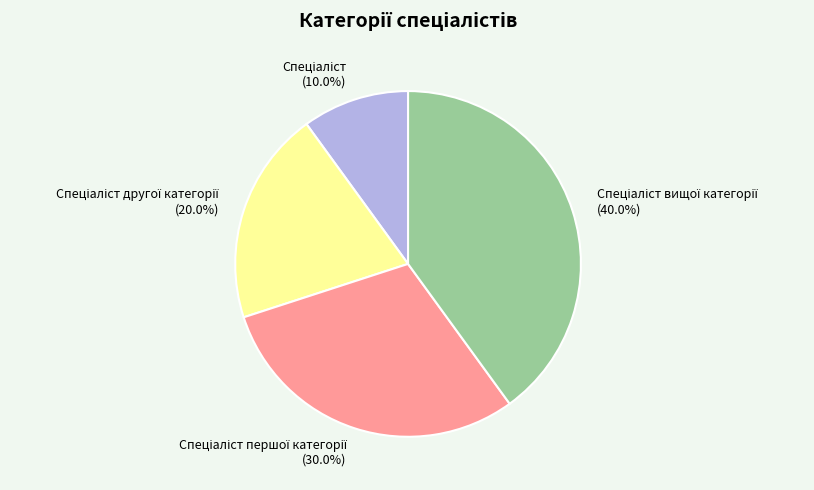

Is there any slice that represents more than half of the pie?

No